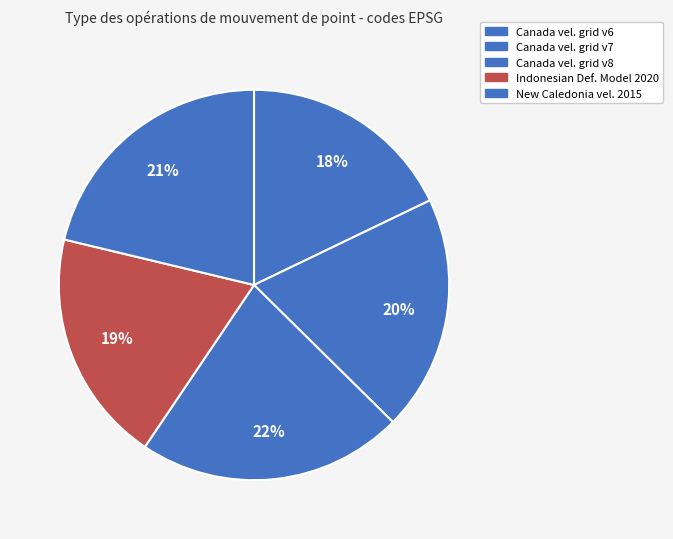

To the nearest percent, what is the difference between the largest and smallest slice percentages?

4%